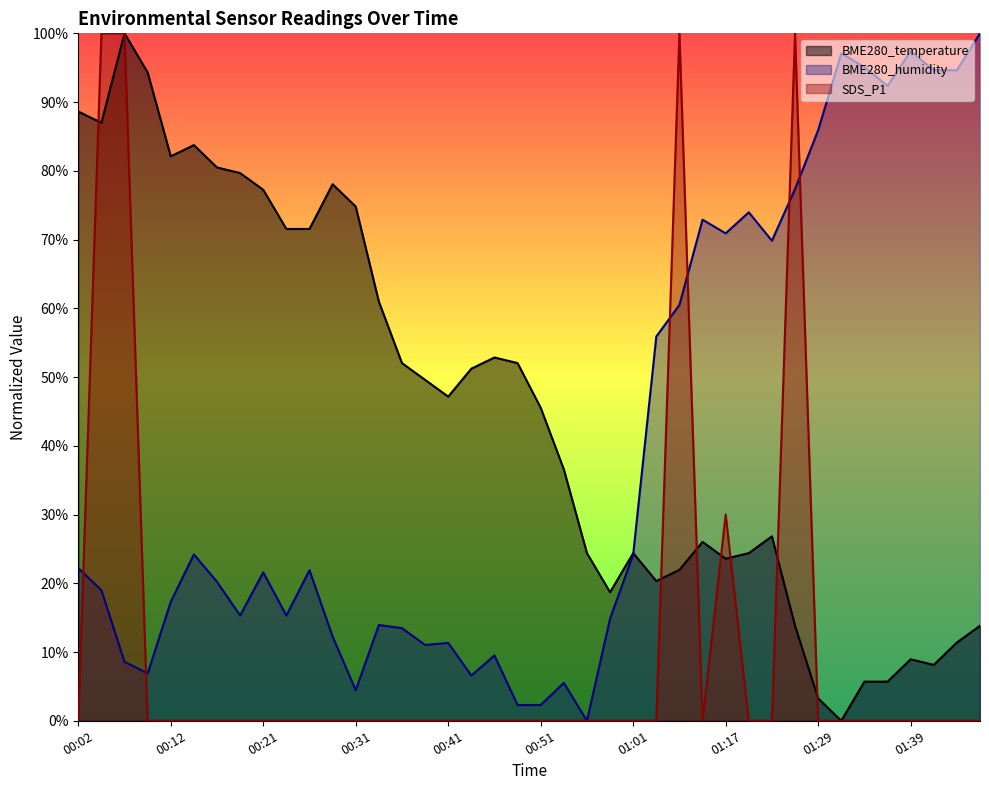

How many lines are shown in the chart?

3